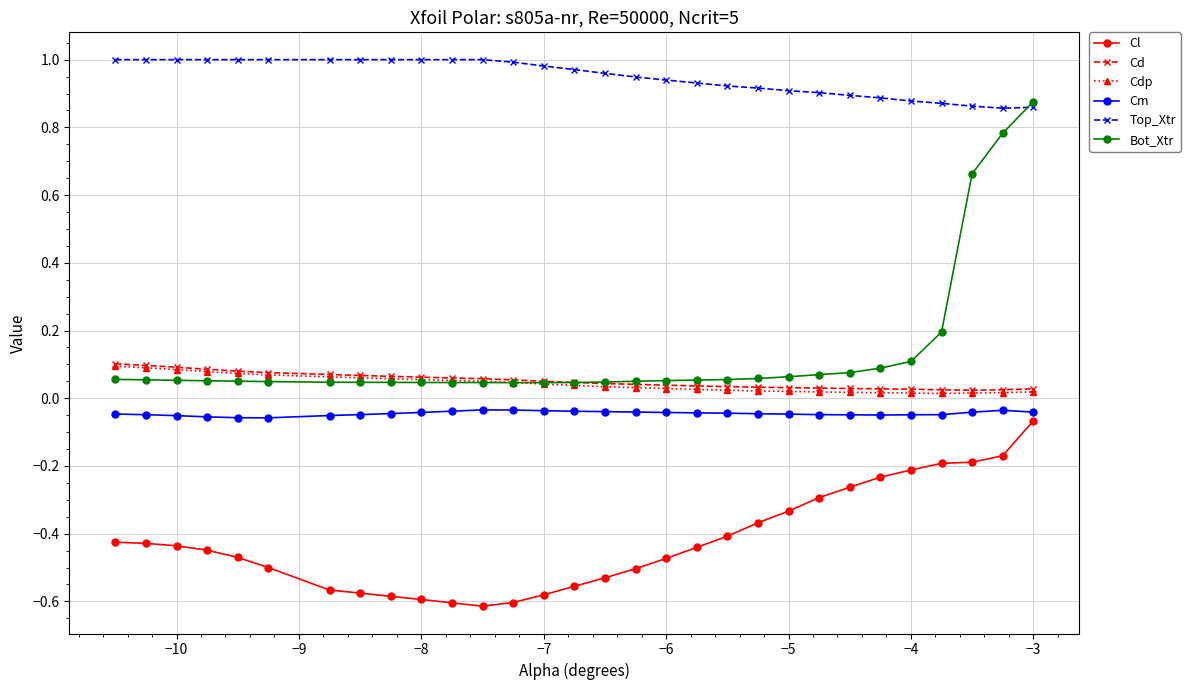

Is this an area chart (filled region under the line)?

No